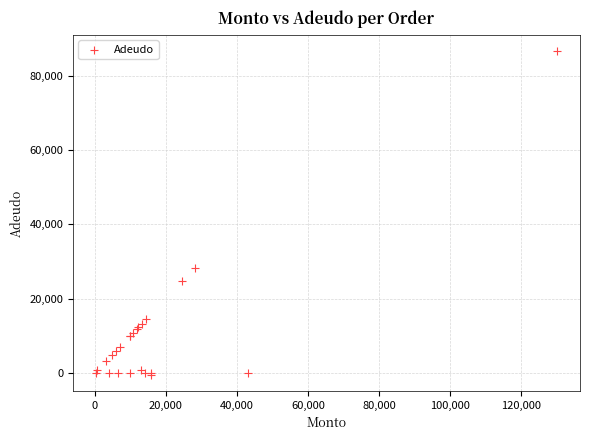

What Y value in the scatter plot is closest to 43081?

28107.0